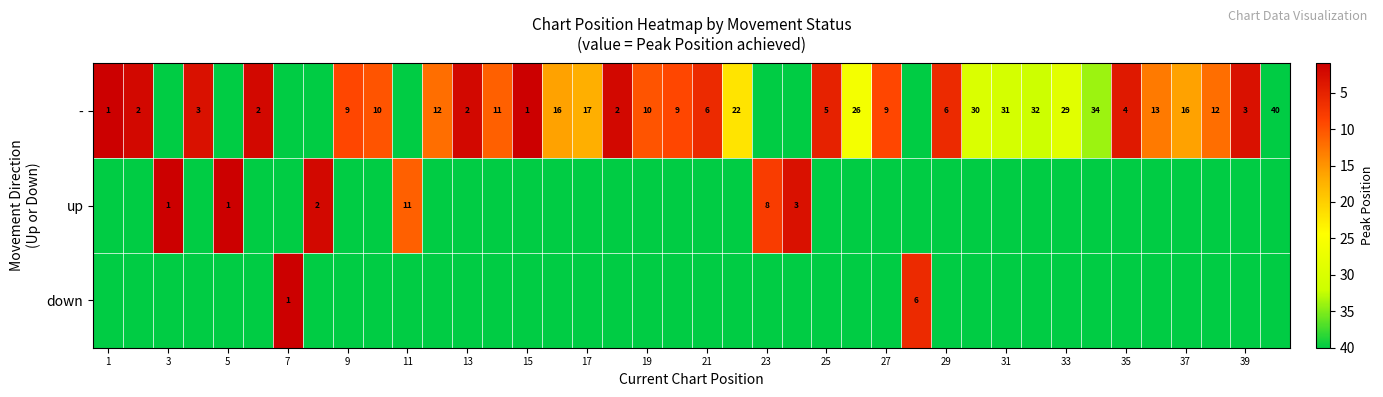

Count the number of data series in this chart.

3